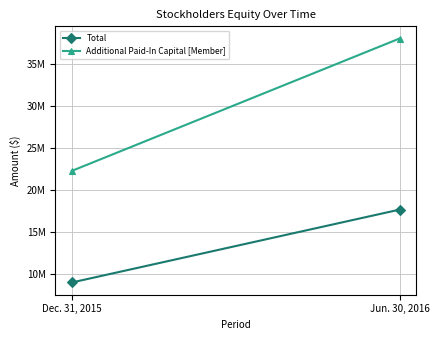

Is this an area chart (filled region under the line)?

No